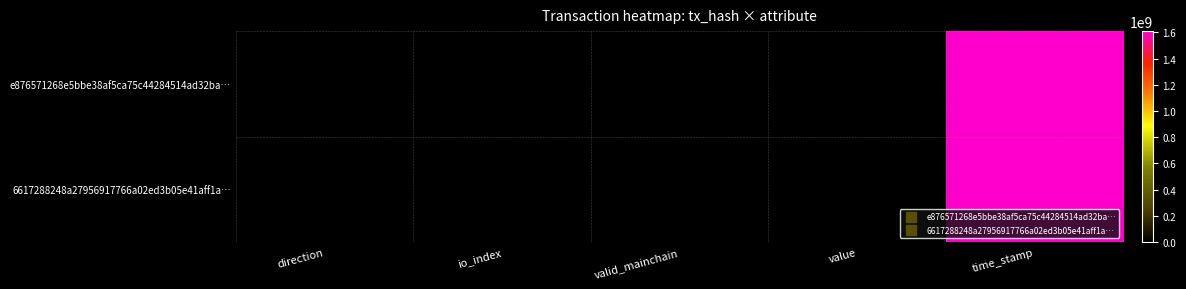

How many distinct data groups are displayed?

2